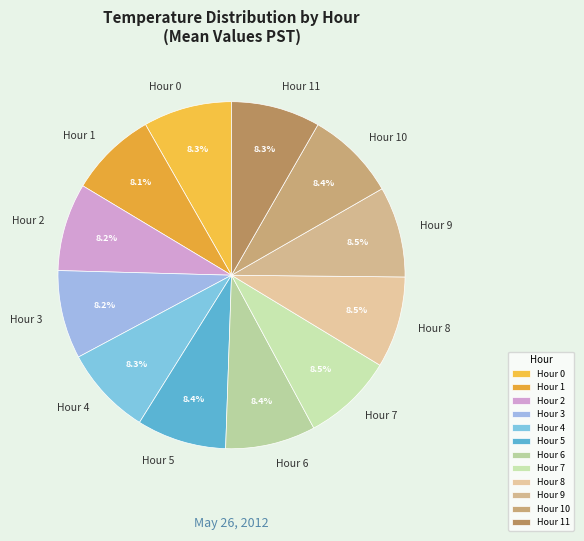

True or false: Hour 10 accounts for 20% of the total.

False